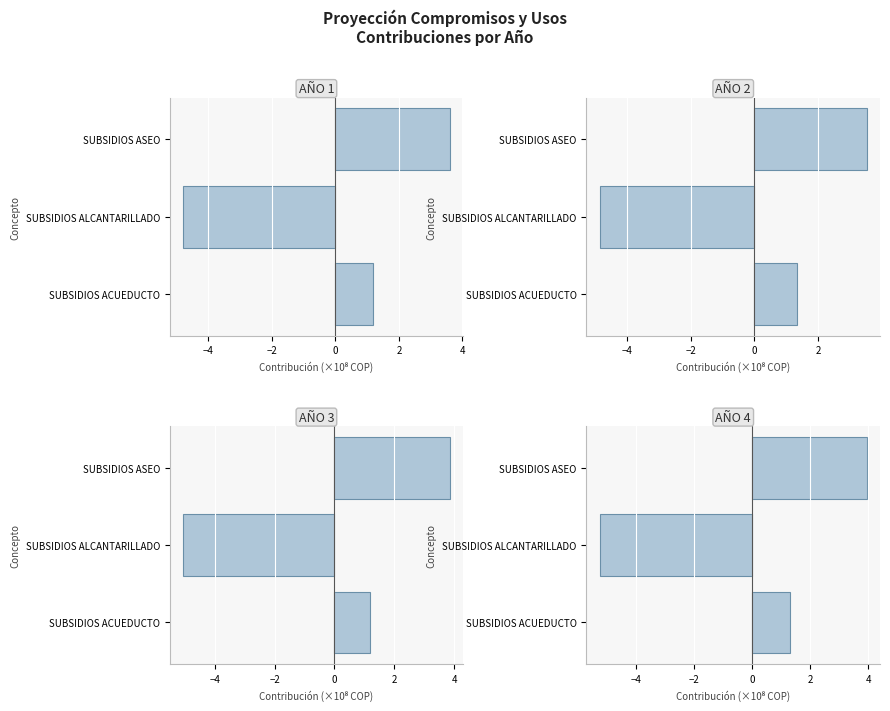

Which series has the largest total across all categories?

AÑO 2